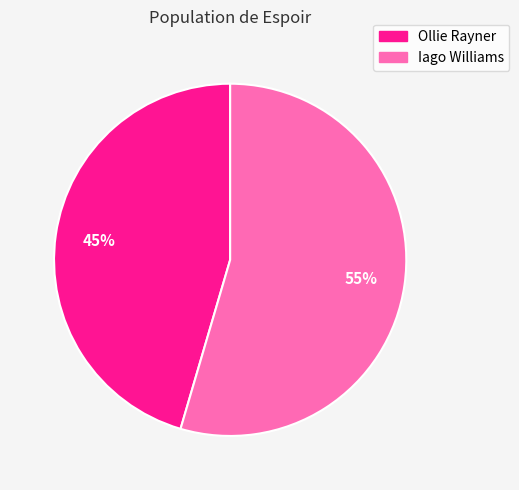

Is there any slice that represents more than half of the pie?

Yes